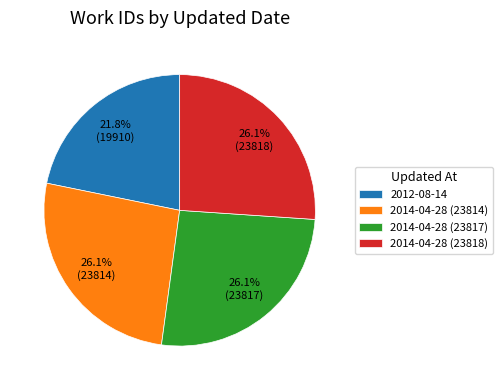

To the nearest percent, what is the difference between the largest and smallest slice percentages?

4%